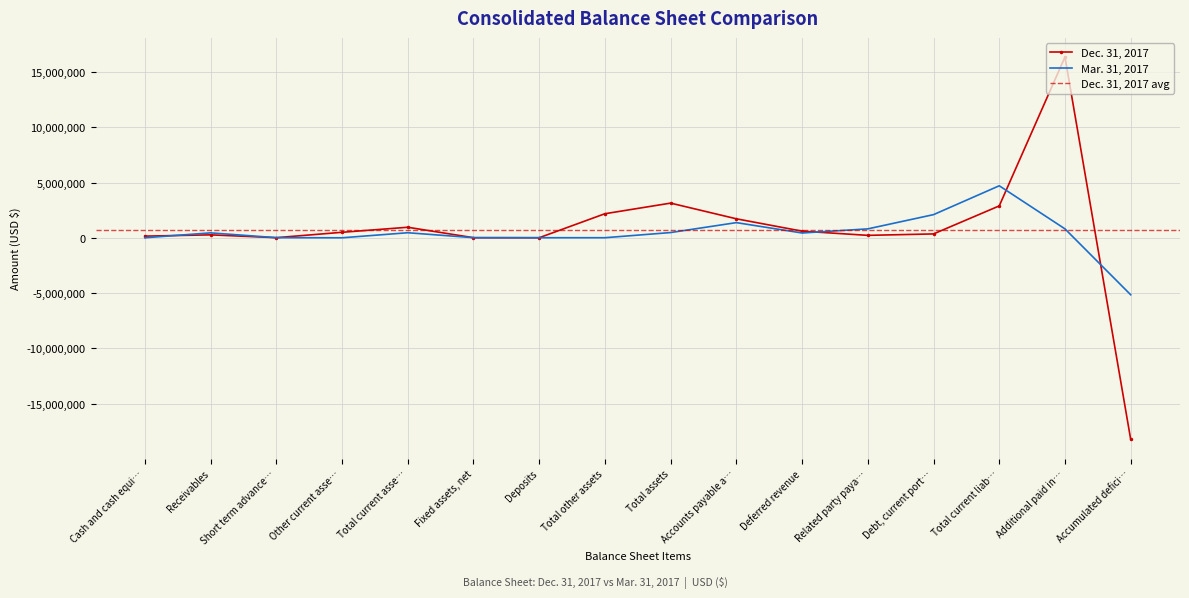

What is the minimum value for Dec. 31, 2017?

-18238442